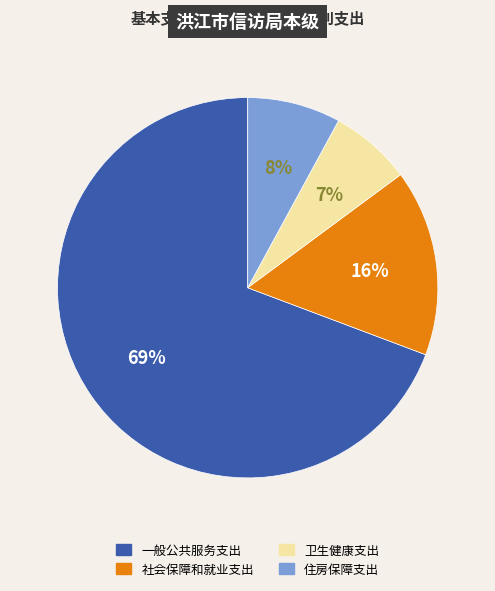

To the nearest percent, what is the difference between the largest and smallest slice percentages?

62%